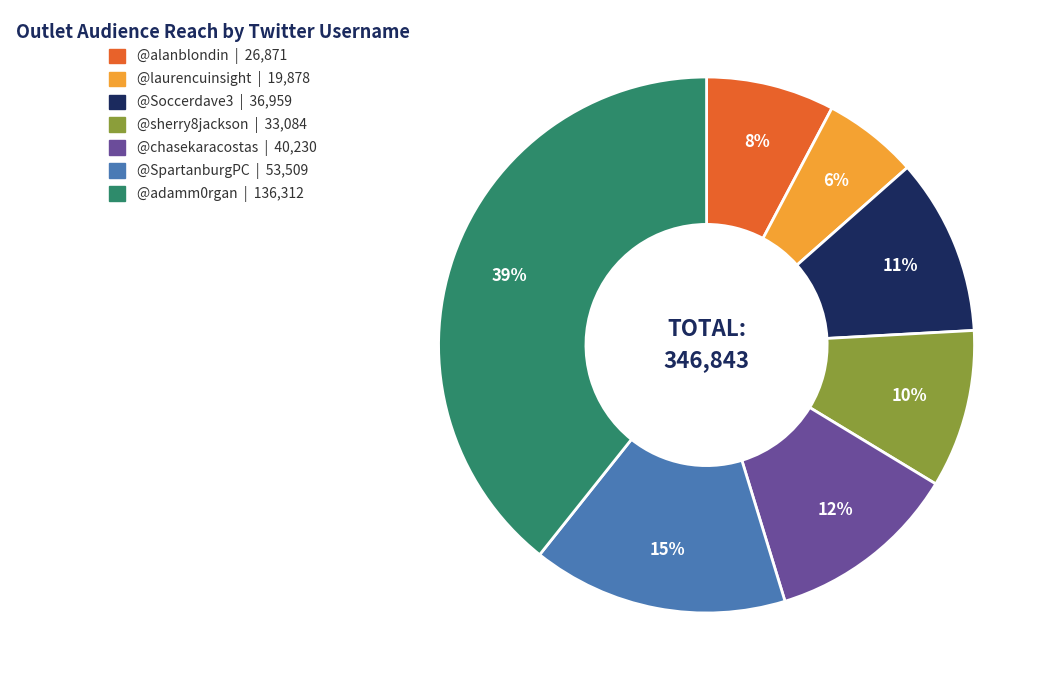

To the nearest percent, what portion does @chasekaracostas | 40,230 represent?

12%